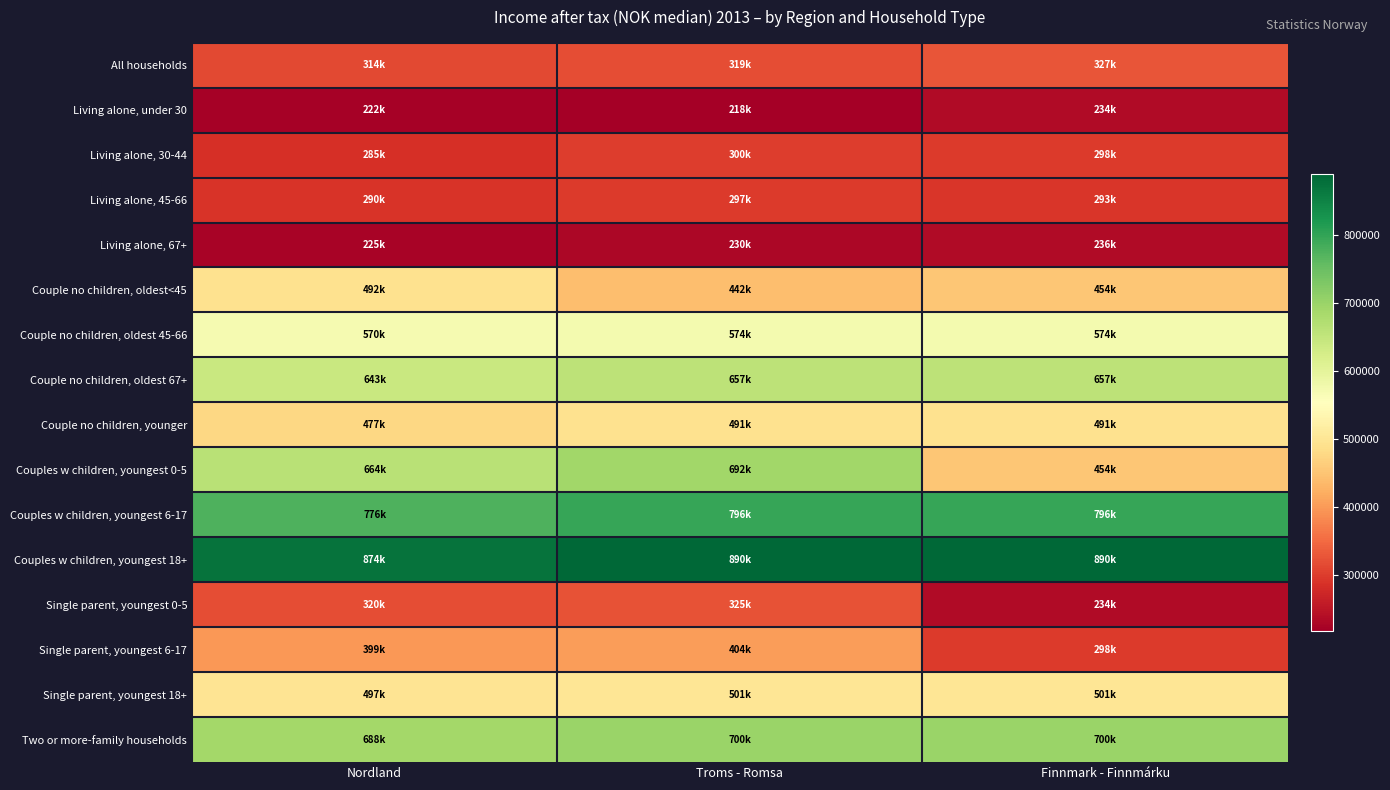

Reading right to left, list all the values displayed in this chart.

All households: Finnmark - Finnmárku=327000	Troms - Romsa=319000	Nordland=314000
Living alone, under 30: Finnmark - Finnmárku=234000	Troms - Romsa=218000	Nordland=222000
Living alone, 30-44: Finnmark - Finnmárku=298000	Troms - Romsa=300000	Nordland=285000
Living alone, 45-66: Finnmark - Finnmárku=293000	Troms - Romsa=297000	Nordland=290000
Living alone, 67+: Finnmark - Finnmárku=236000	Troms - Romsa=230000	Nordland=225000
Couple no children, oldest<45: Finnmark - Finnmárku=454000	Troms - Romsa=442000	Nordland=492000
Couple no children, oldest 45-66: Finnmark - Finnmárku=574000	Troms - Romsa=574000	Nordland=570000
Couple no children, oldest 67+: Finnmark - Finnmárku=657000	Troms - Romsa=657000	Nordland=643000
Couple no children, younger: Finnmark - Finnmárku=491000	Troms - Romsa=491000	Nordland=477000
Couples w children, youngest 0-5: Finnmark - Finnmárku=454000	Troms - Romsa=692000	Nordland=664000
Couples w children, youngest 6-17: Finnmark - Finnmárku=796000	Troms - Romsa=796000	Nordland=776000
Couples w children, youngest 18+: Finnmark - Finnmárku=890000	Troms - Romsa=890000	Nordland=874000
Single parent, youngest 0-5: Finnmark - Finnmárku=234000	Troms - Romsa=325000	Nordland=320000
Single parent, youngest 6-17: Finnmark - Finnmárku=298000	Troms - Romsa=404000	Nordland=399000
Single parent, youngest 18+: Finnmark - Finnmárku=501000	Troms - Romsa=501000	Nordland=497000
Two or more-family households: Finnmark - Finnmárku=700000	Troms - Romsa=700000	Nordland=688000